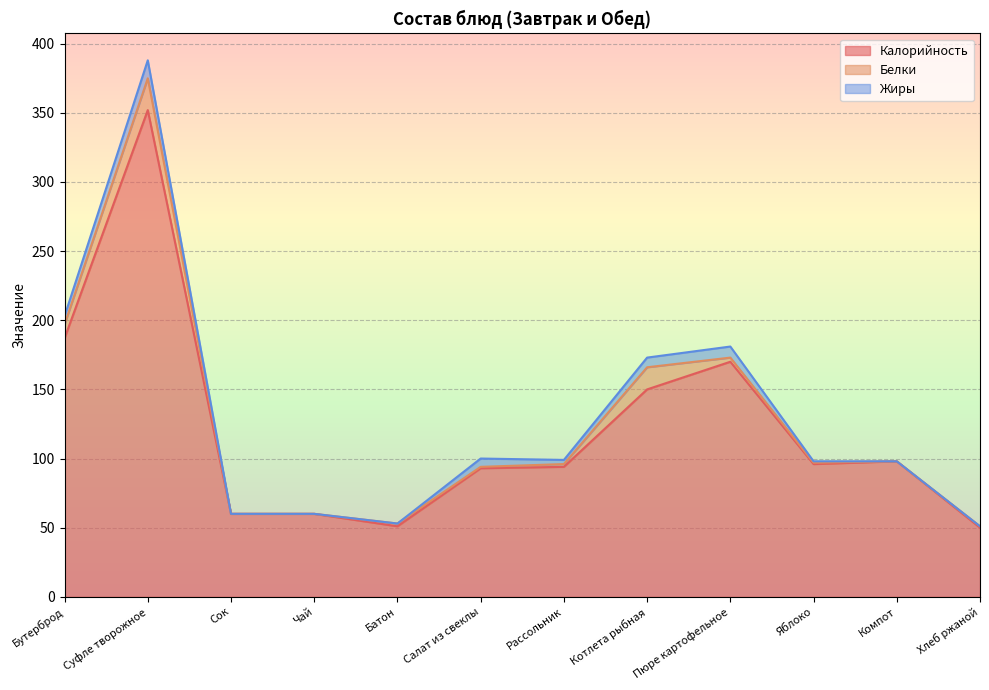

What is the total value across all series at Сок?

60